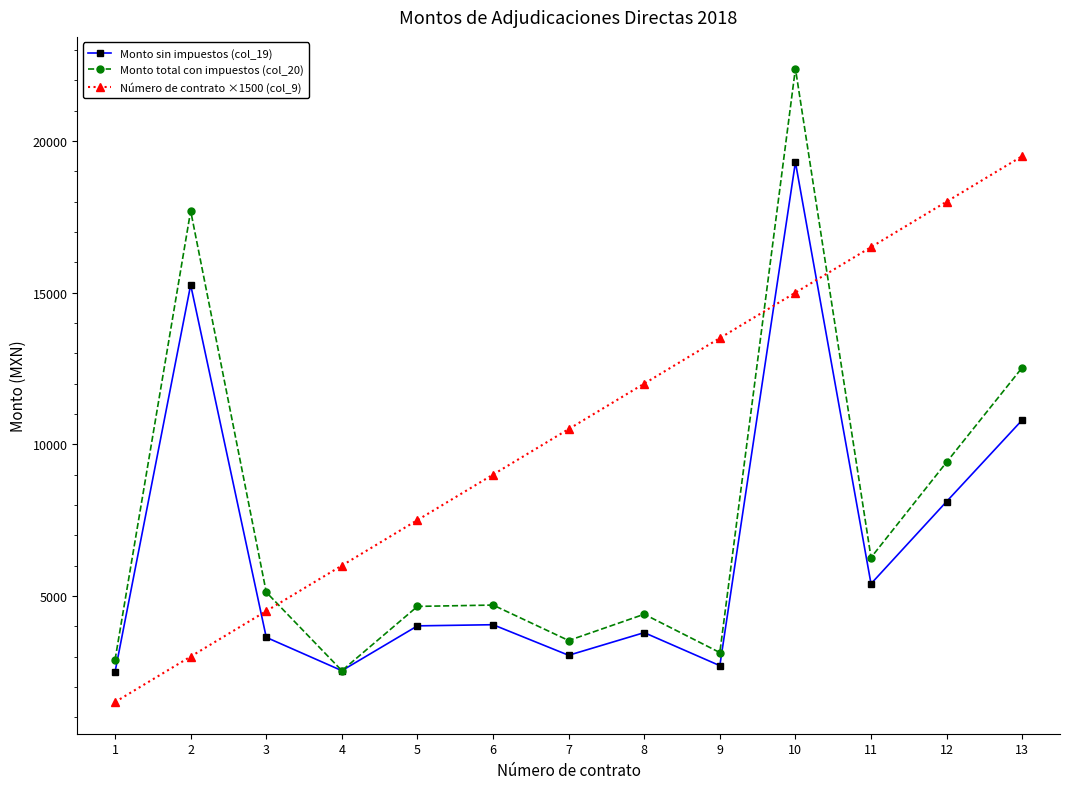

What is the difference between the maximum and minimum values in the Monto total con impuestos (col_20) series?

19853.0